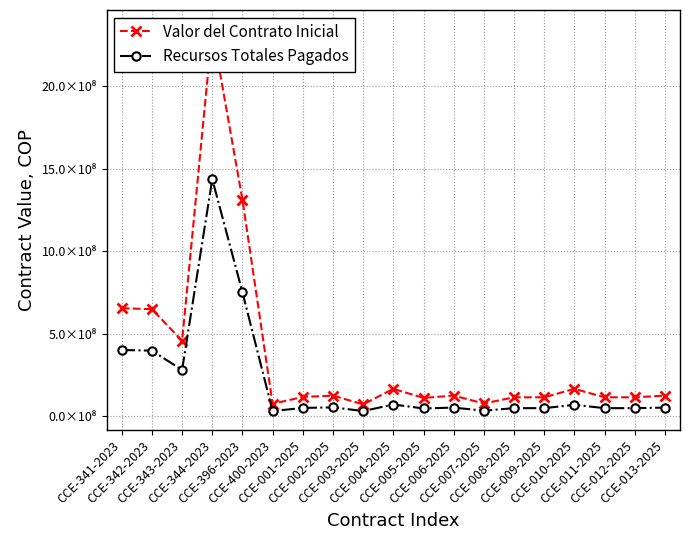

True or false: Valor del Contrato Inicial and Recursos Totales Pagados cross at least once.

False